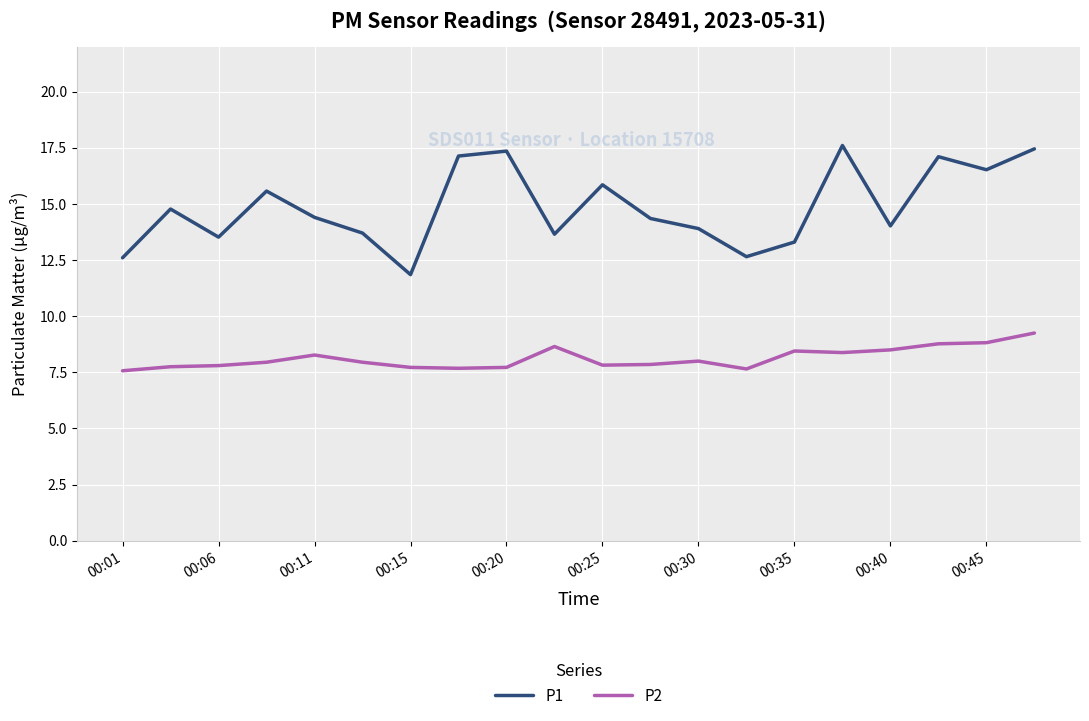

Rank the series by their maximum value, from lowest to highest.

P2, P1